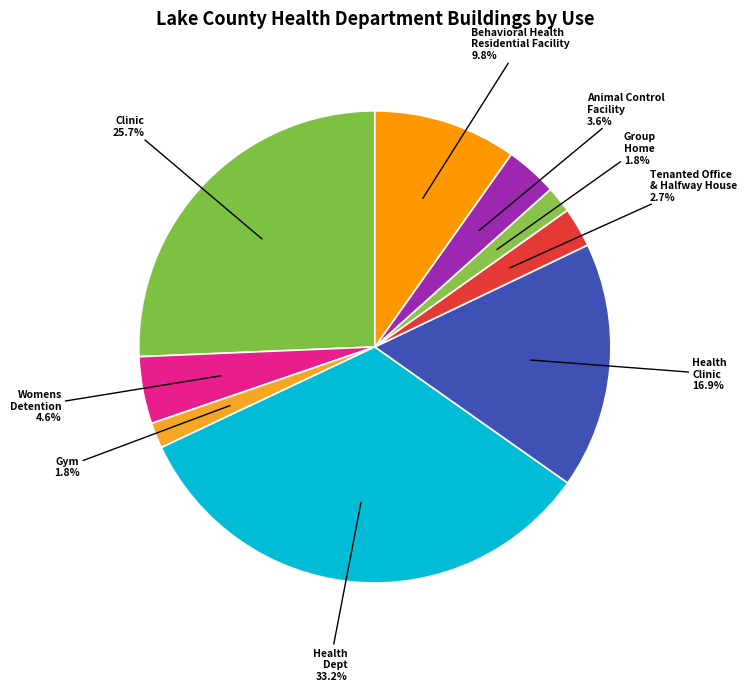

Rank the categories by value from lowest to highest.

Gym, Group Home, Tenanted Office and Halfway House, Animal Control Facility, Womens Detention, Behavioral Health Residential Facility, Health Clinic, Clinic, Health Dept